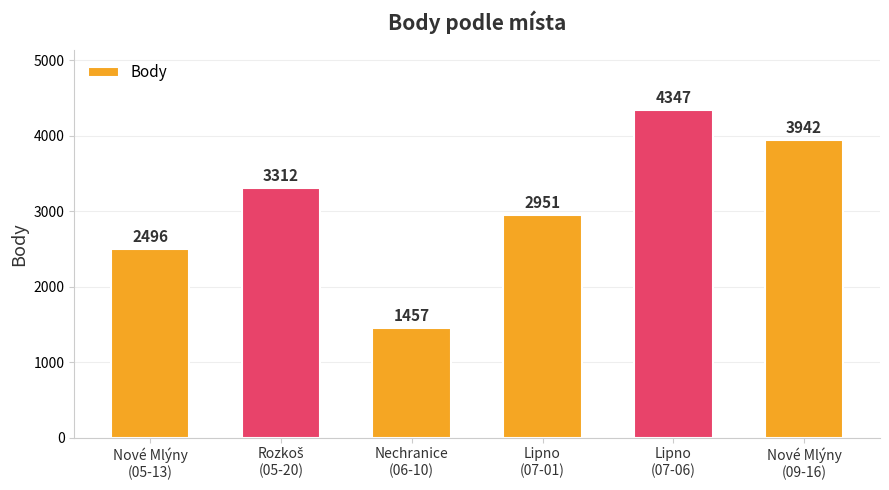

At which label is the value closest to 2902?

Lipno
(07-01)